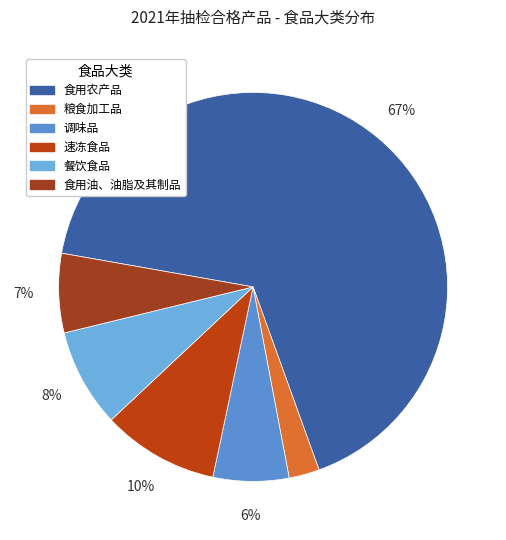

Between 餐饮食品 and 食用农产品, which is larger?

食用农产品